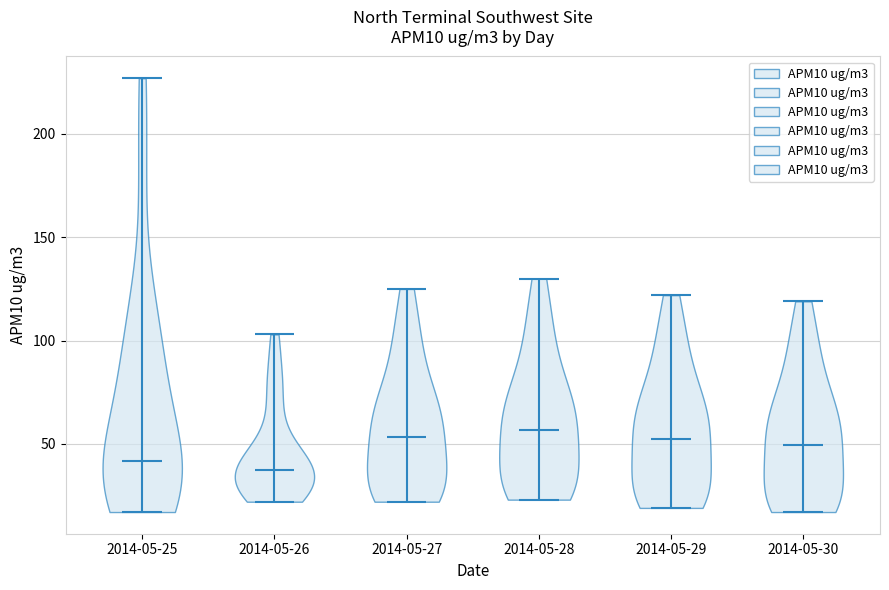

What is the lowest point the violin for 2014-05-25 reaches on the y-axis? The values are not printed on the chart, so give them approximately, as read against the axis.

15